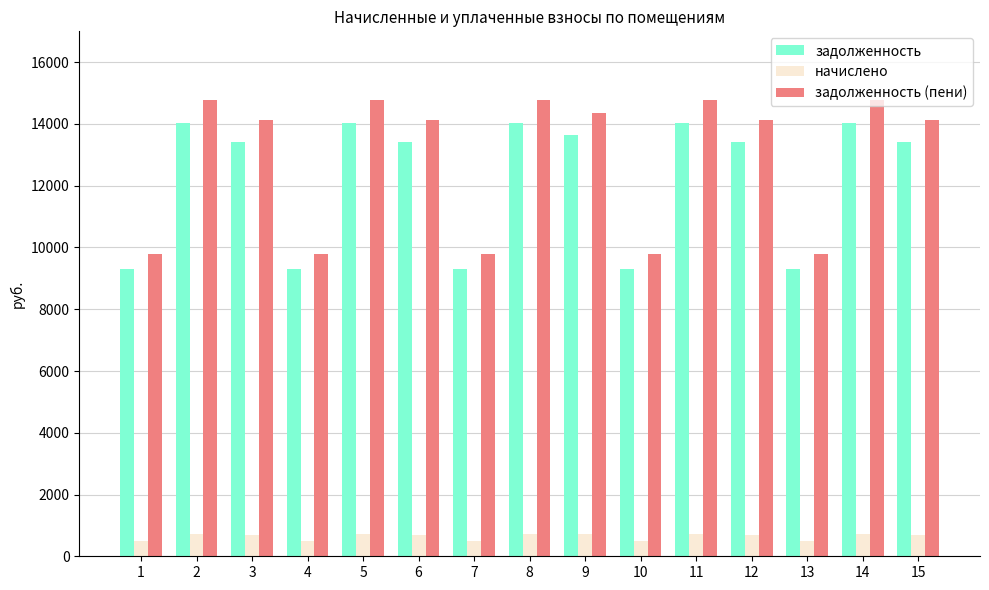

The value of задолженность (пени) at 6 is 9800.6. True or false?

False